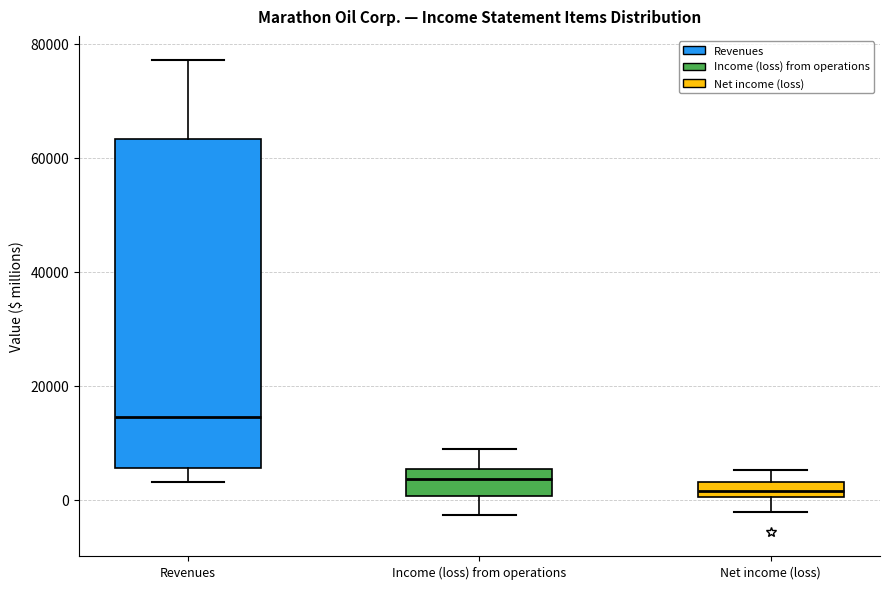

Which box has the highest median line?

Revenues